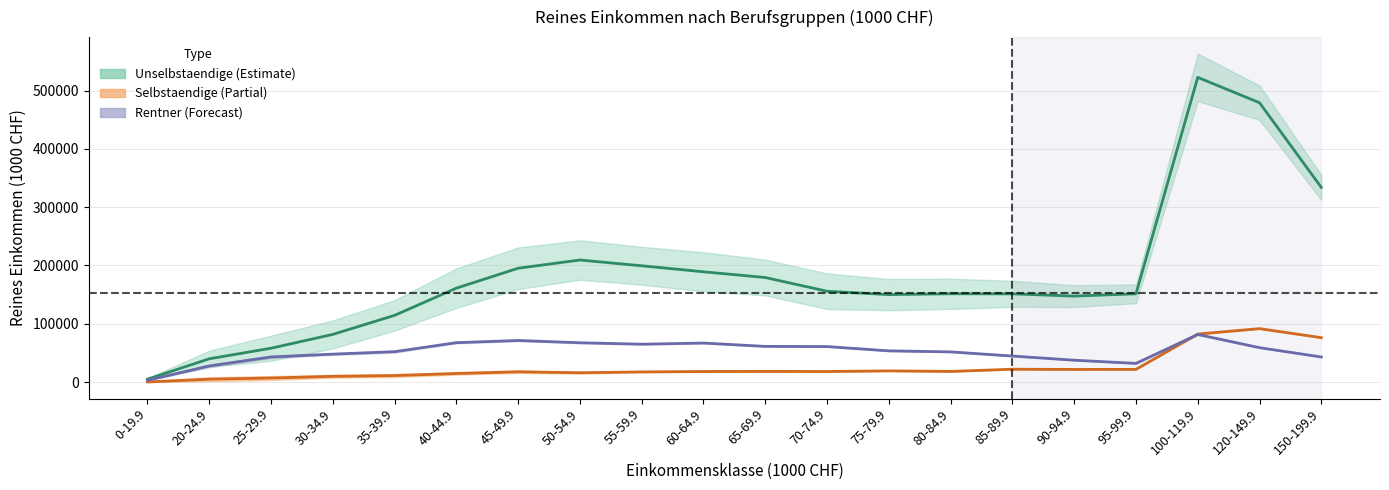

Between 25-29.9 and 55-59.9, which series saw the biggest shift?

Unselbstaendige